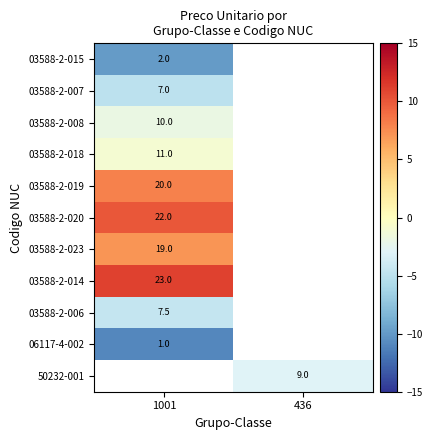

At which label does 03588-2-023 reach its minimum?

1001